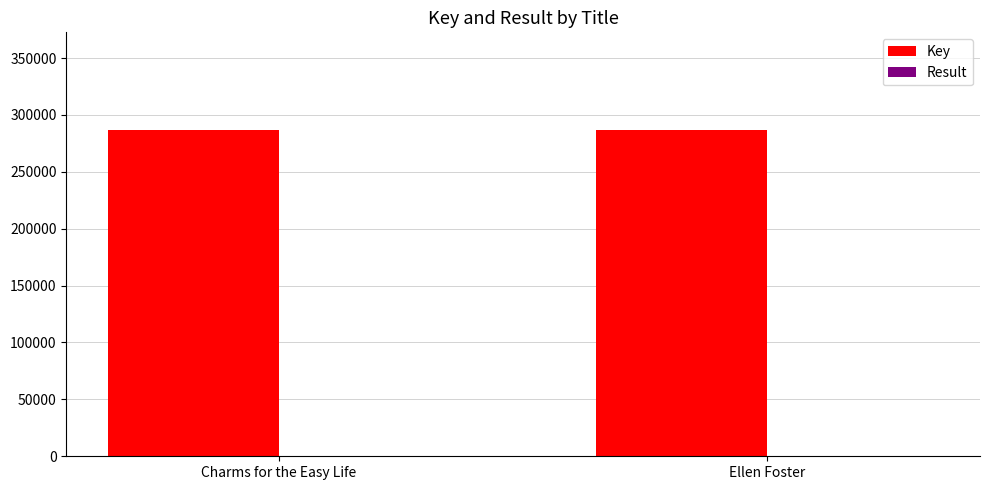

The Key series shows 60393 at Ellen Foster. True or false?

False